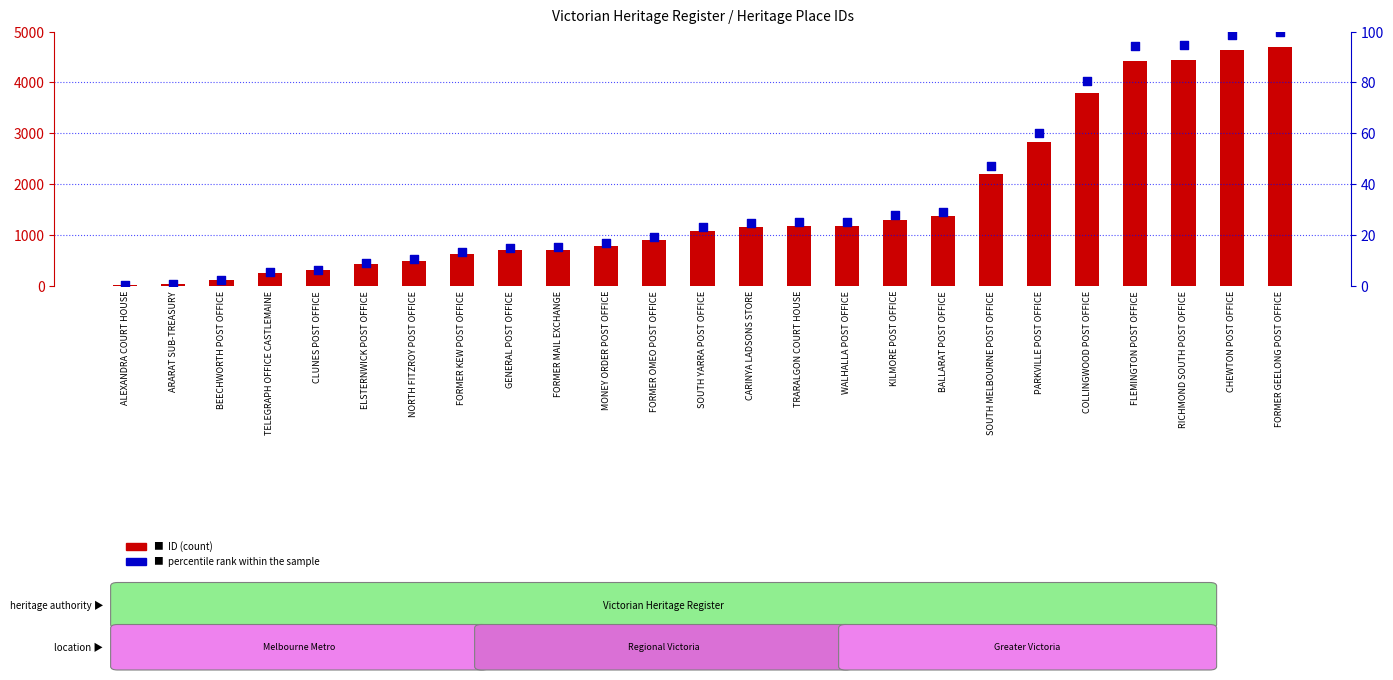

At which category is the sum across all series the highest?

FORMER GEELONG POST OFFICE